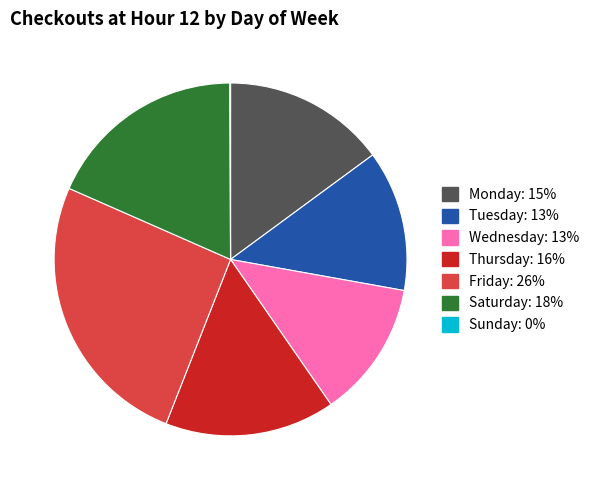

Between Wednesday and Friday, which is larger?

Friday